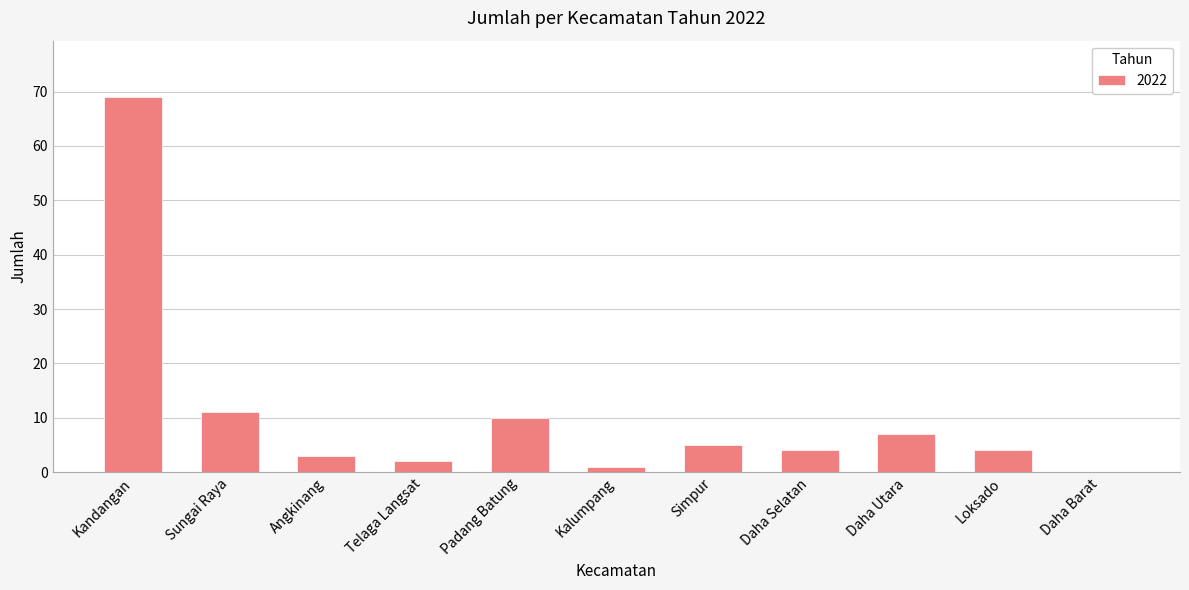

Reading right to left, extract all data points from this chart.

0	4	7	4	5	1	10	2	3	11	69